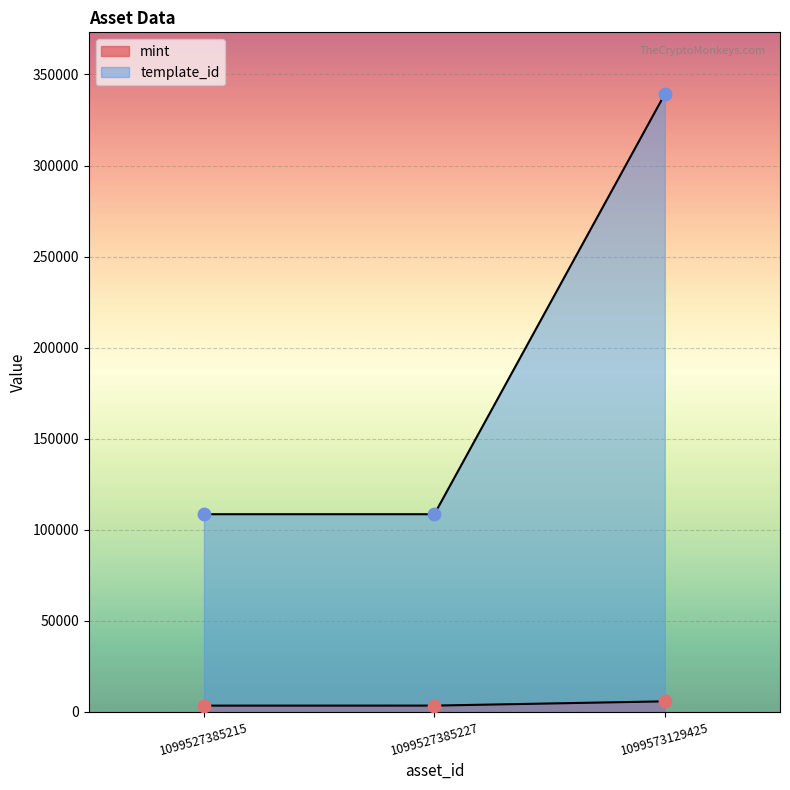

What is the total value across all series at 1099527385215?

111827